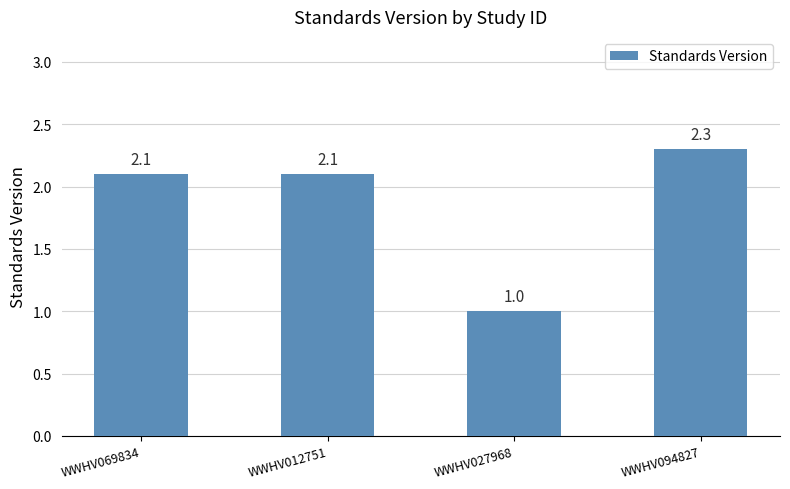

What is the change in value from WWHV012751 to WWHV027968?

-1.1